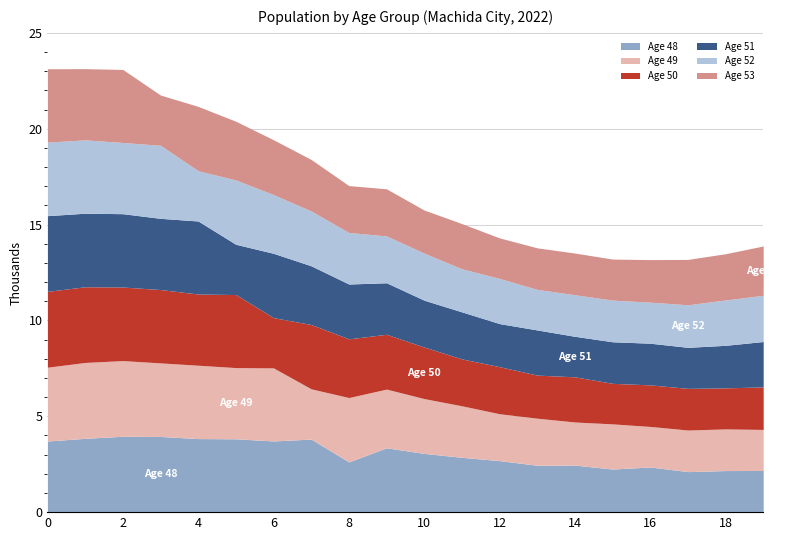

Between 1 and 16, which series saw the biggest shift?

Age 49